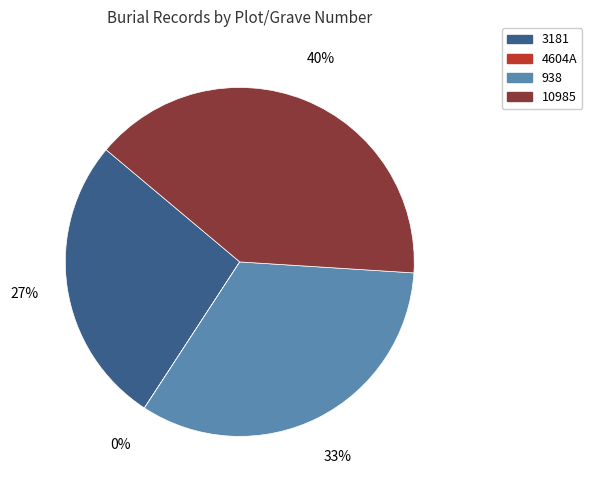

What is the largest slice in the pie chart?

10985